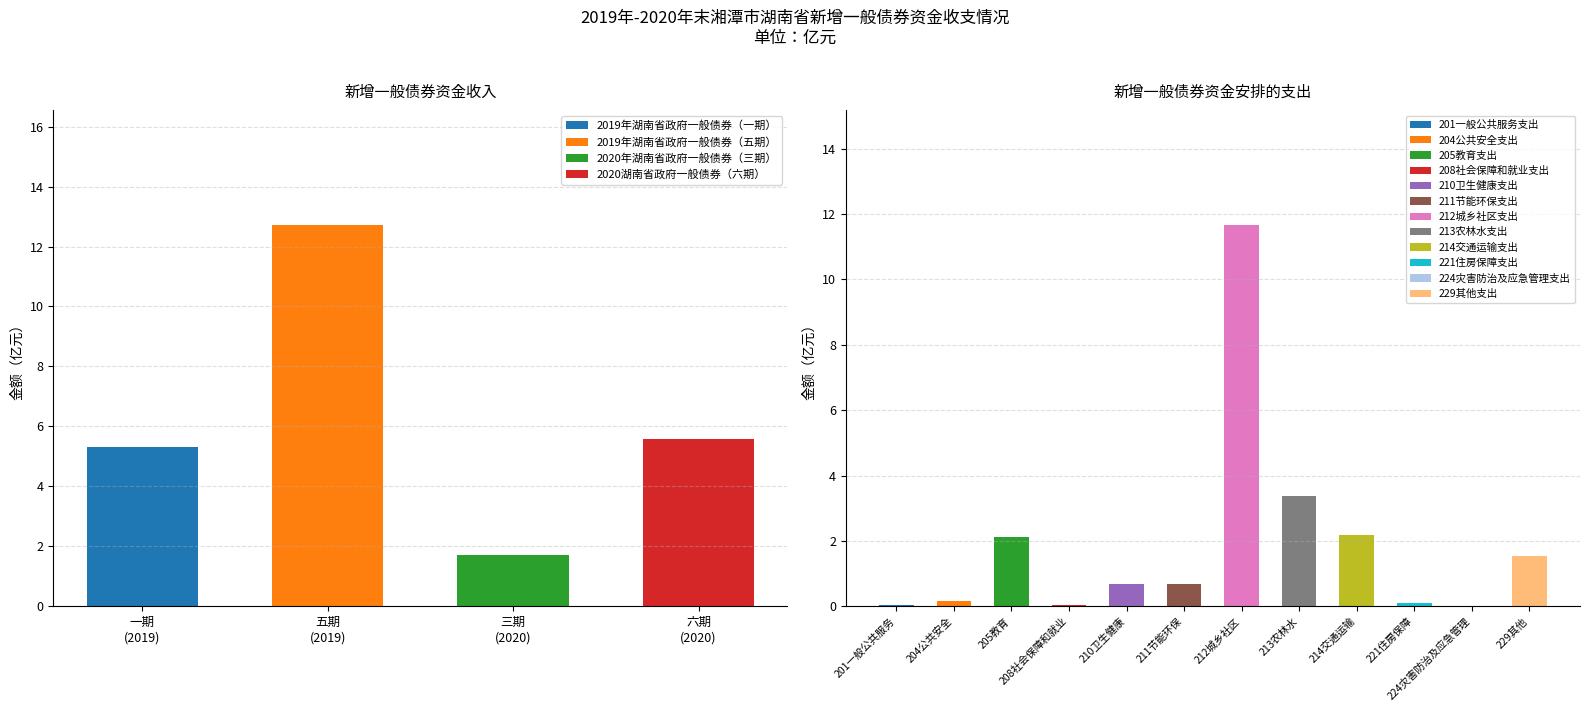

What is the label of the 4th bar from the right?

一期
(2019)